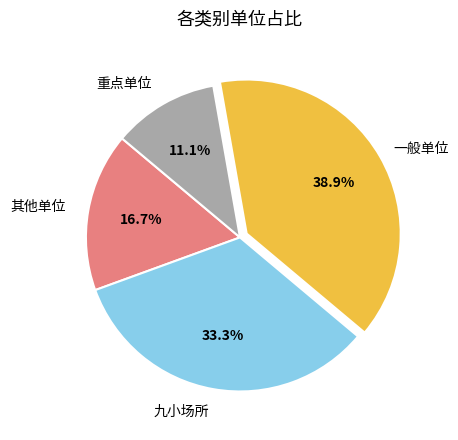

Is there any slice that represents more than half of the pie?

No